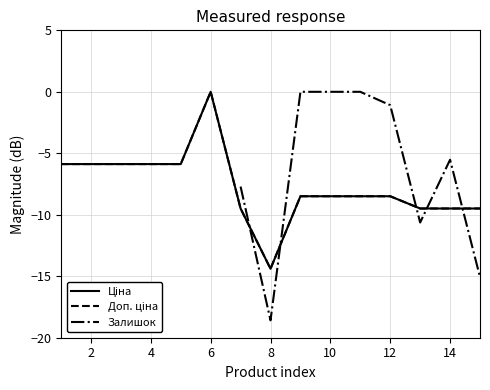

What is the minimum value shown in the chart?

-18.6